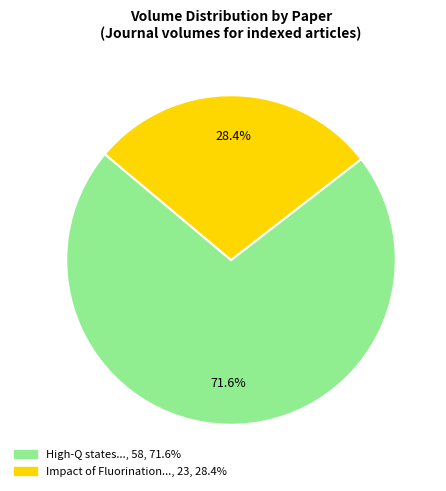

Is there any slice that represents more than half of the pie?

Yes